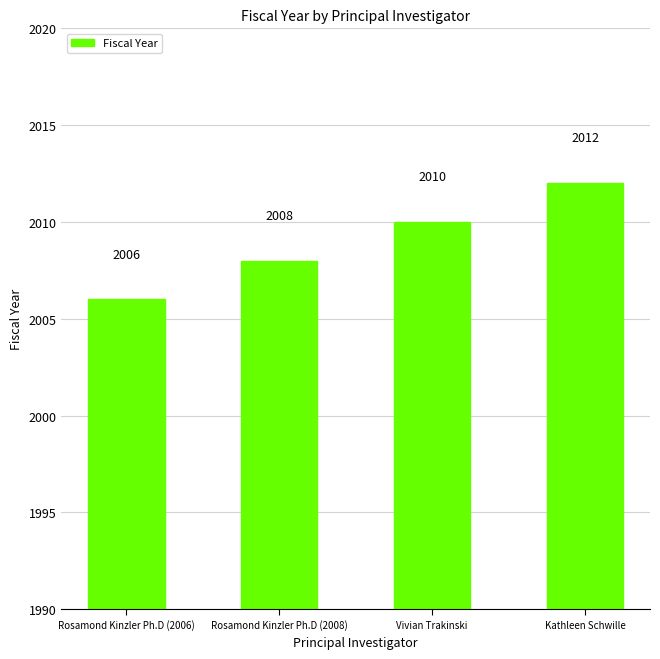

How many values are between 2008 and 2012?

3